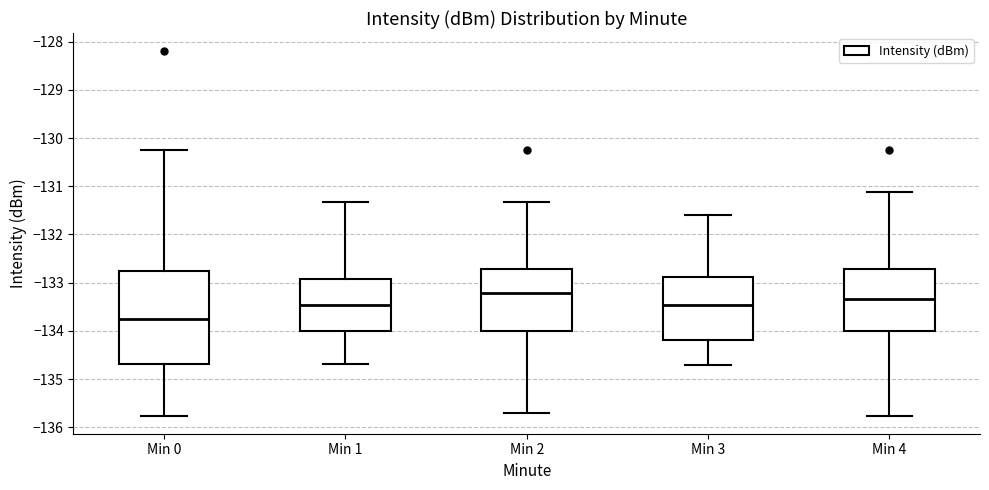

Where is the lower edge of the box for Min 3 on the y-axis? The values are not printed on the chart, so give them approximately, as read against the axis.

-134.2